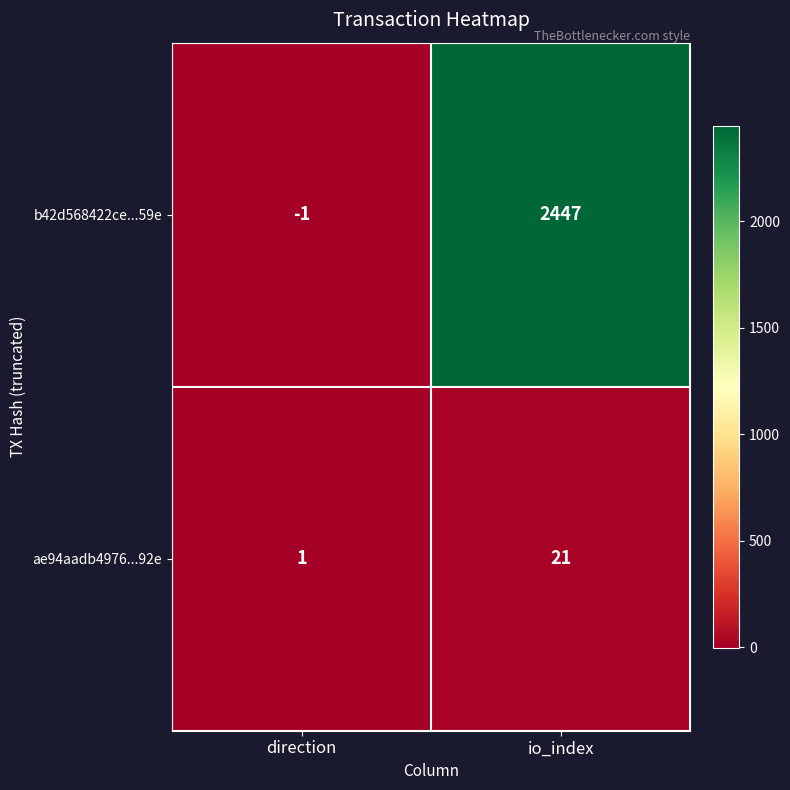

At how many categories does at least one series exceed 1793?

1